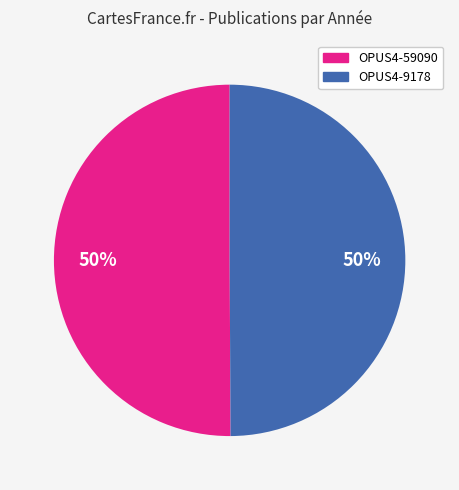

How many segments does this pie chart have?

2